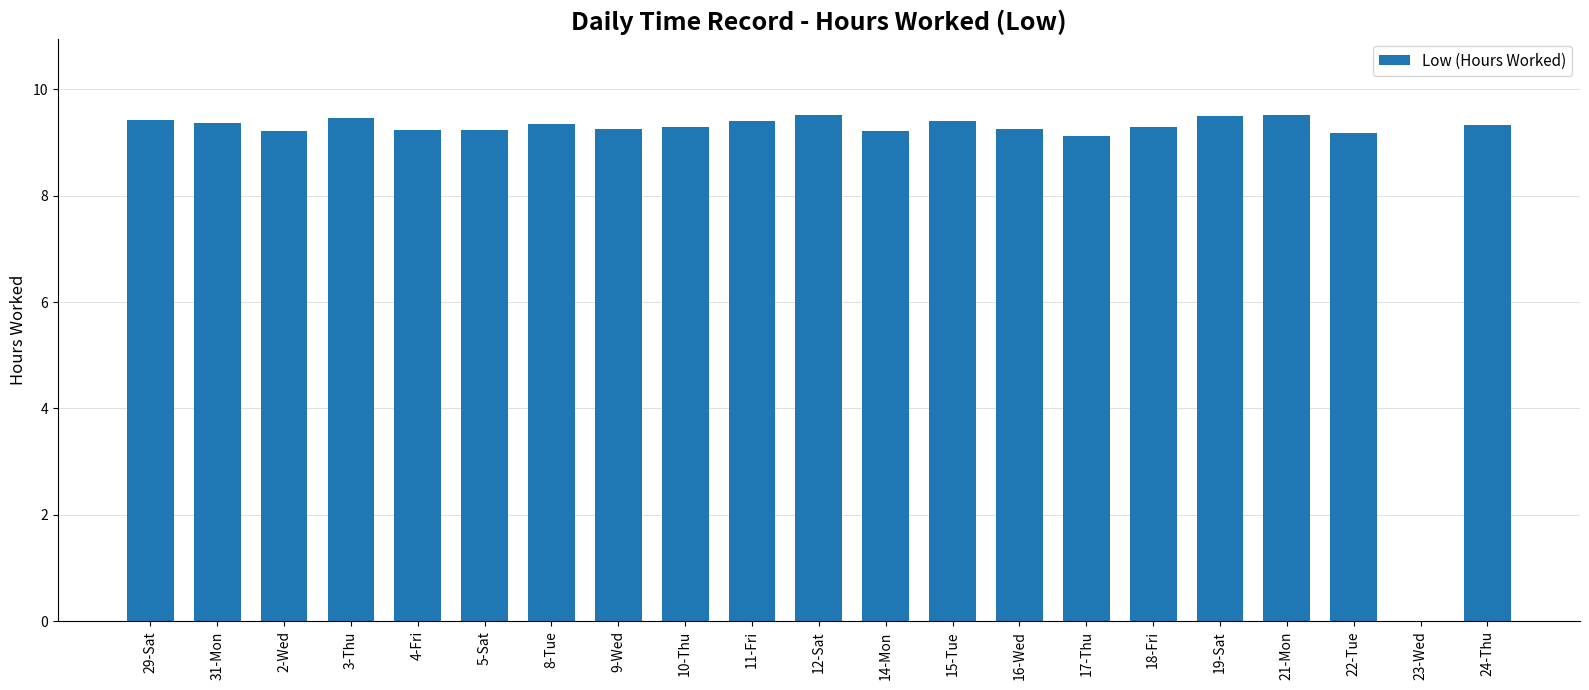

How many distinct data groups are displayed?

1